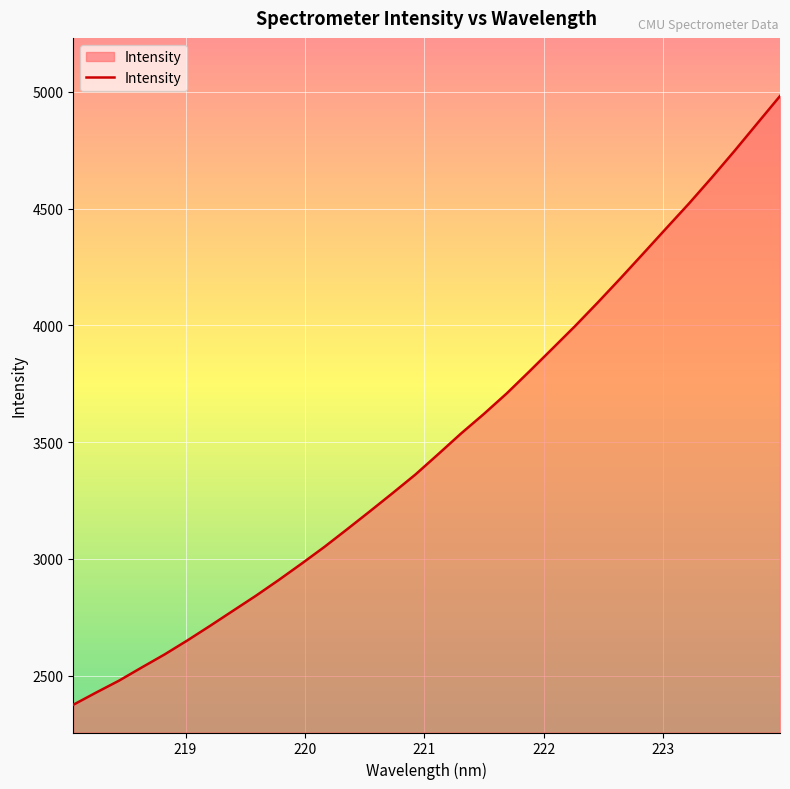

What is the maximum value shown in the chart?

4982.6